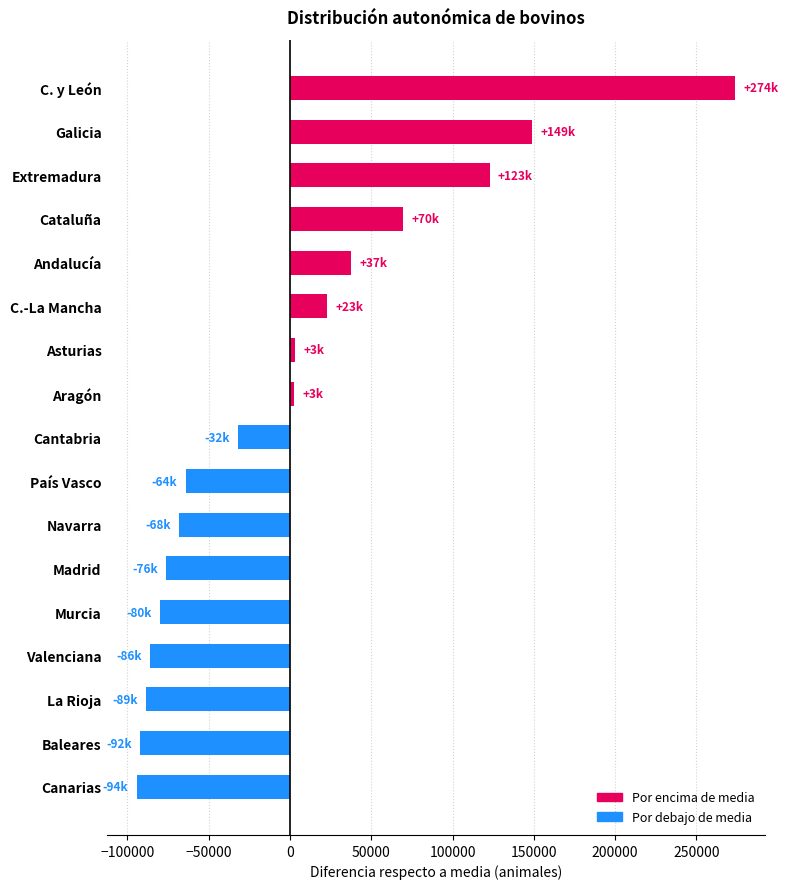

Which has a higher value, Madrid or País Vasco?

País Vasco